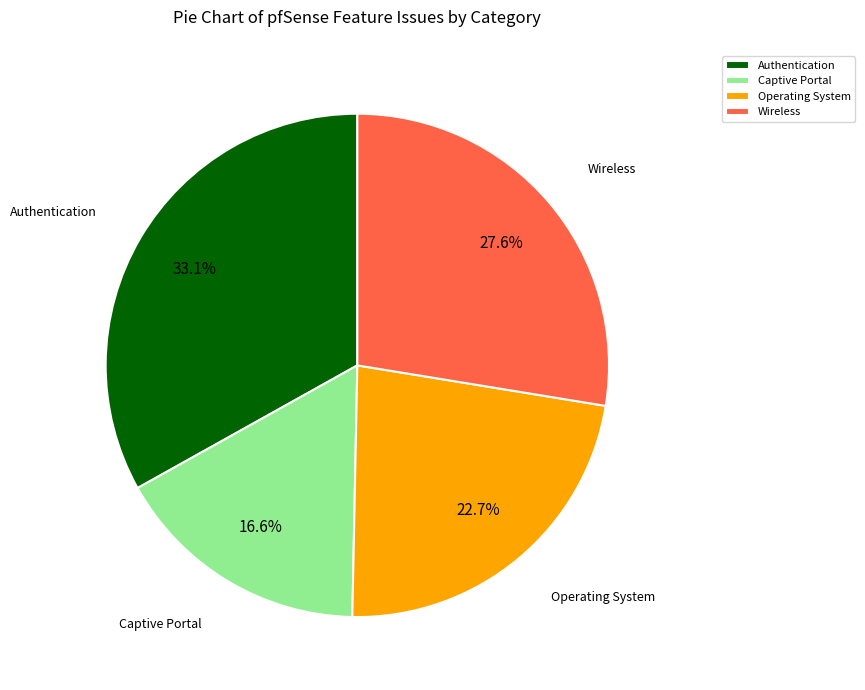

To the nearest percent, what is the difference between the Authentication and Wireless slice percentages?

6%